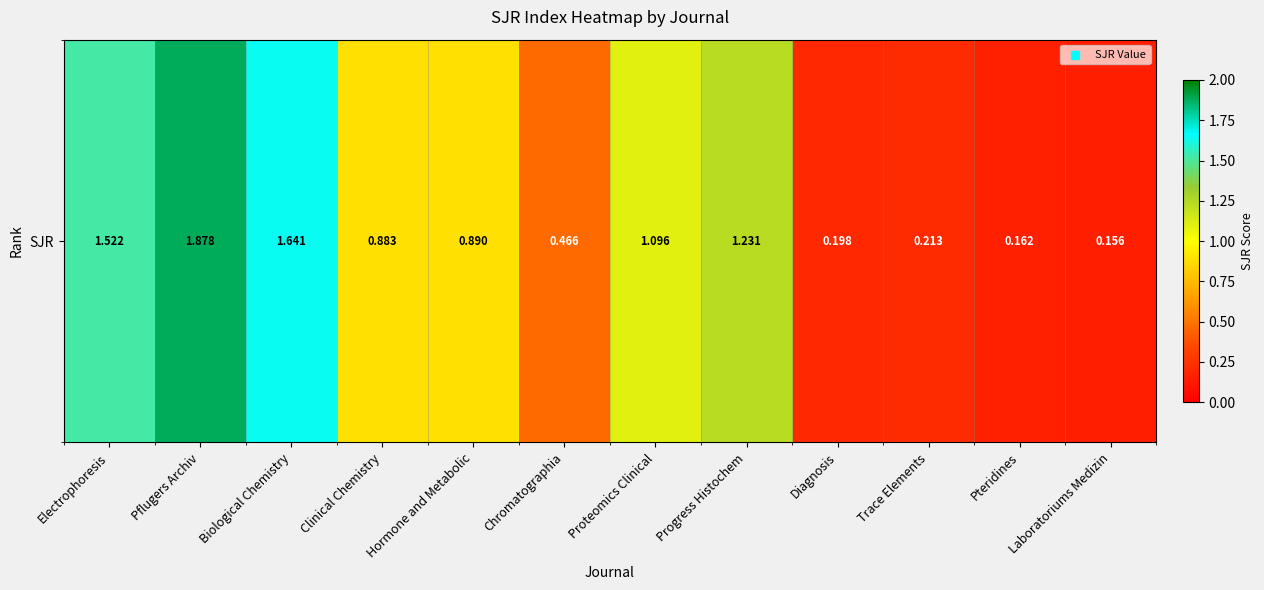

List the labels in order of value, smallest first.

Laboratoriums Medizin, Pteridines, Diagnosis, Trace Elements, Chromatographia, Clinical Chemistry, Hormone and Metabolic, Proteomics Clinical, Progress Histochem, Electrophoresis, Biological Chemistry, Pflugers Archiv